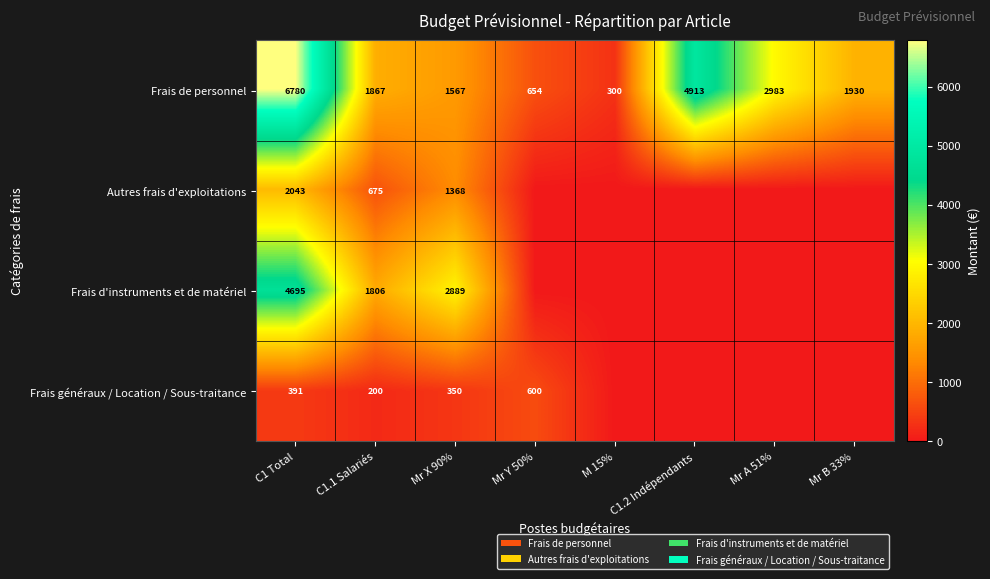

Rank the series at C1.1 Salariés from highest to lowest value.

Frais de personnel, Frais d'instruments et de matériel, Autres frais d'exploitations, Frais généraux / Location / Sous-traitance